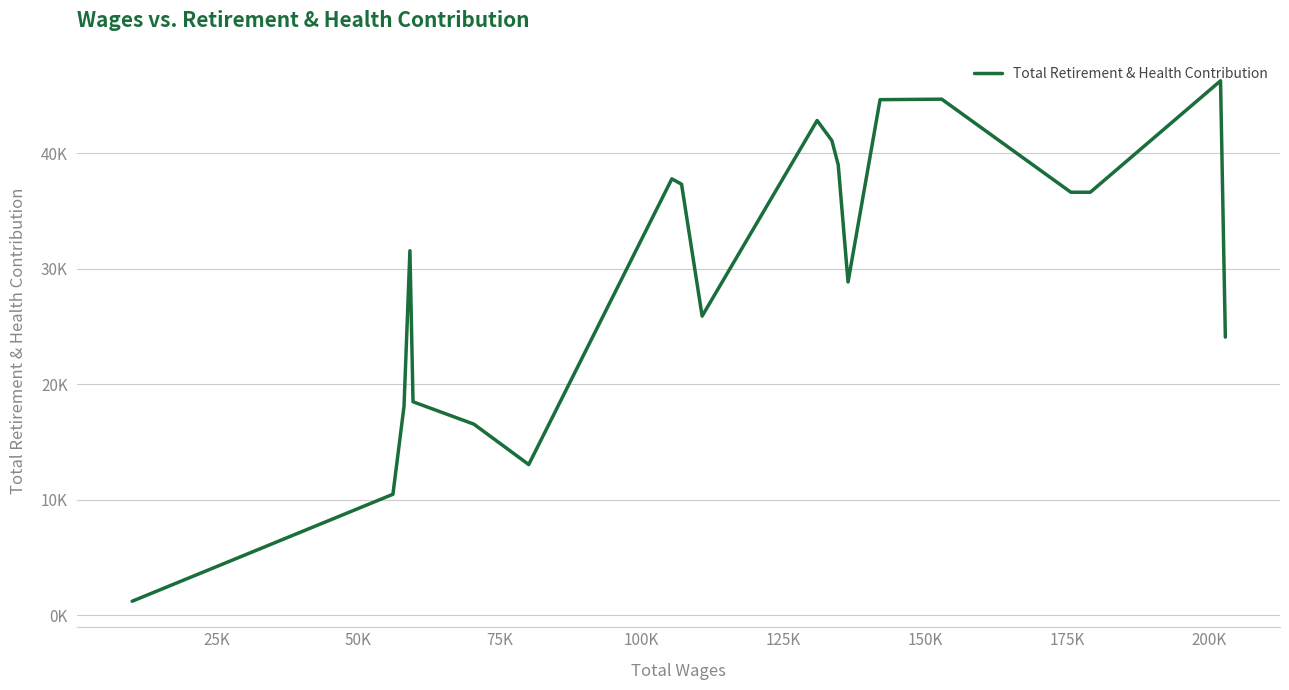

How many interior local valleys (lower than both neighbors) does the data have?

3